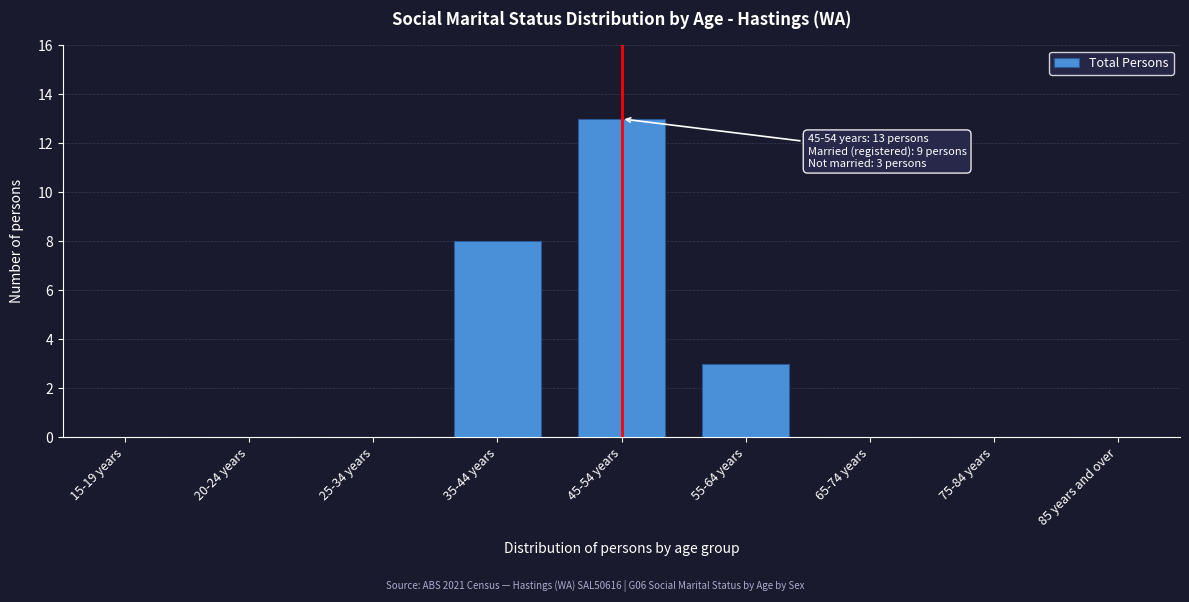

Reading right to left, extract all data points from this chart.

85 years and over=0	75-84 years=0	65-74 years=0	55-64 years=3	45-54 years=13	35-44 years=8	25-34 years=0	20-24 years=0	15-19 years=0